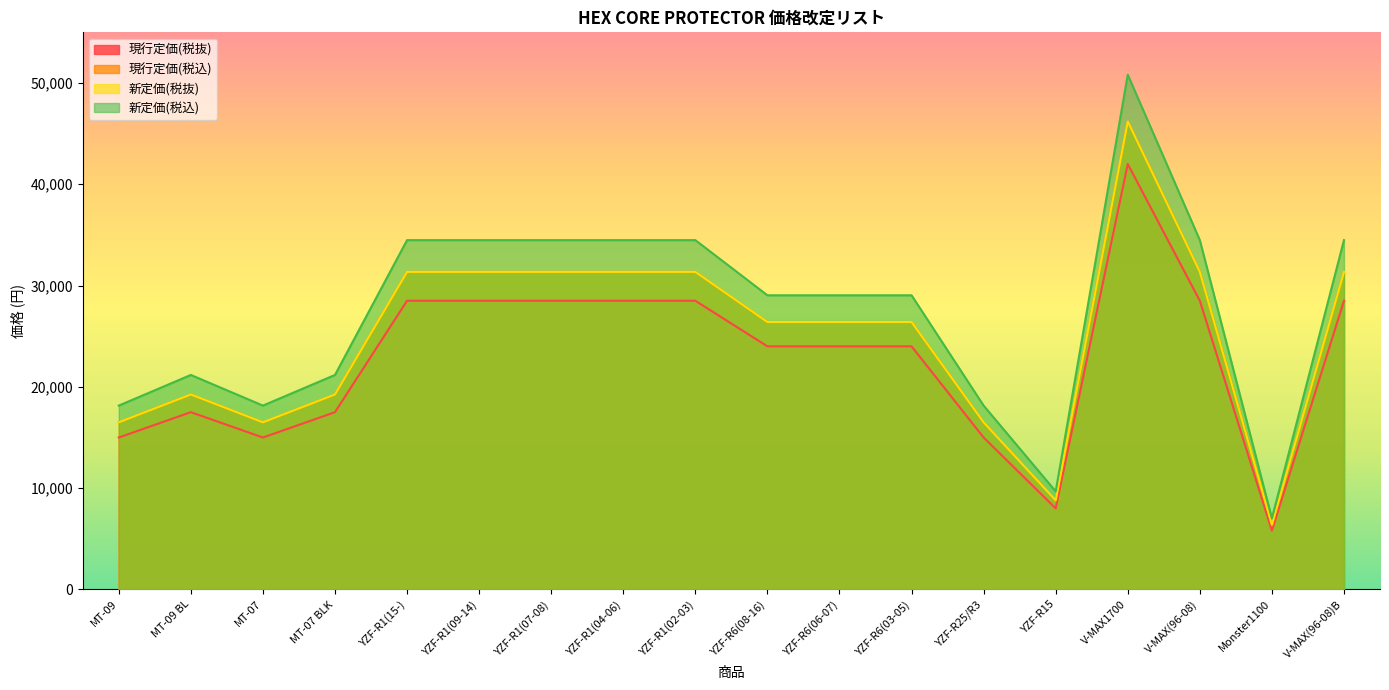

Where does the 現行定価(税込) series first go above 26400?

YZF-R1(15-)